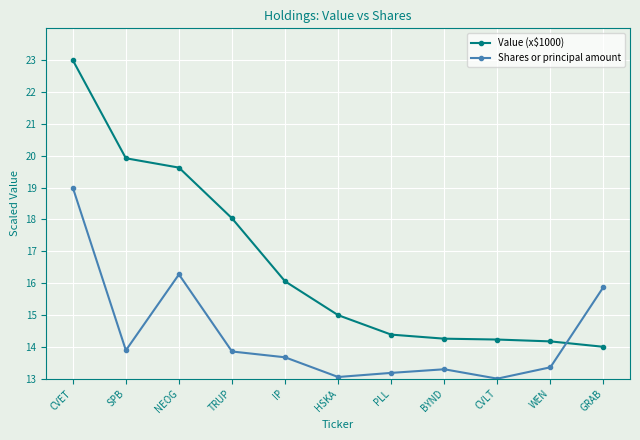

What are all the series names shown in the legend?

Value (x$1000), Shares or principal amount